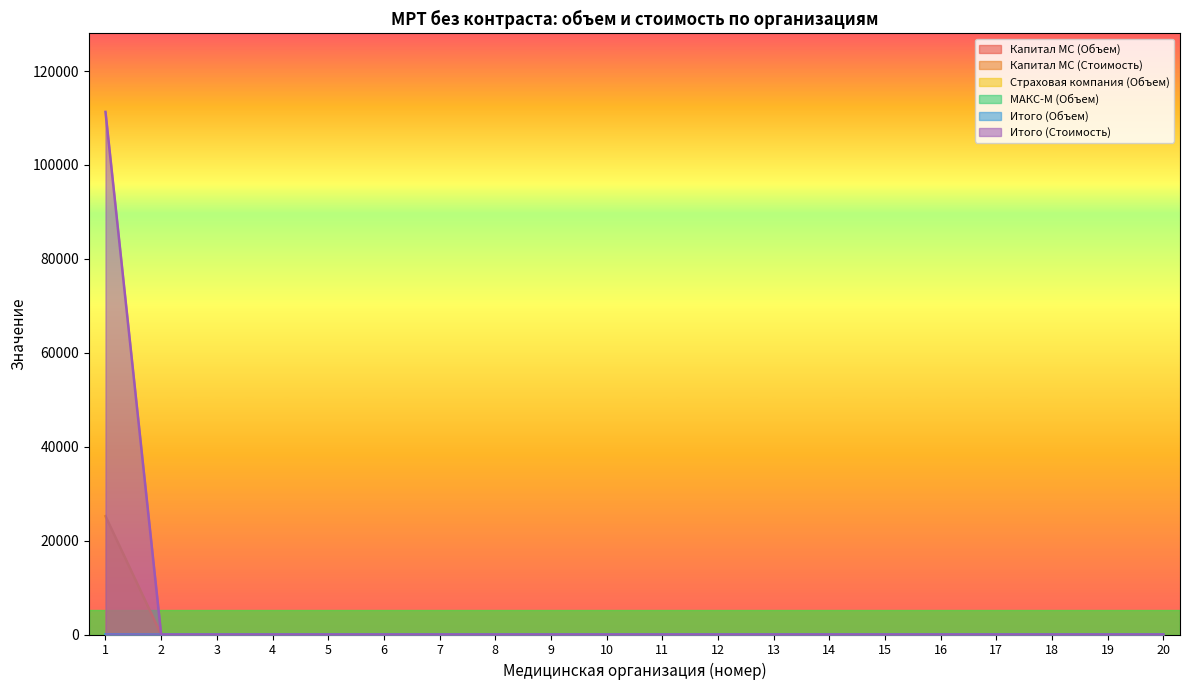

True or false: Капитал МС (Объем) has more than 0 interior local peaks.

False